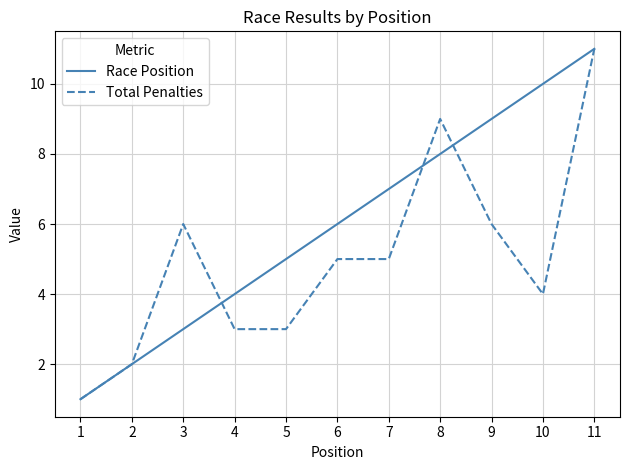

Which series has the largest total across all categories?

Race Position